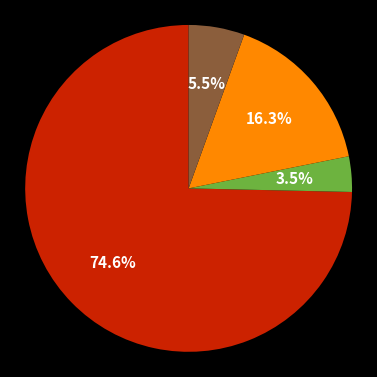

Does any single category account for the majority?

Yes